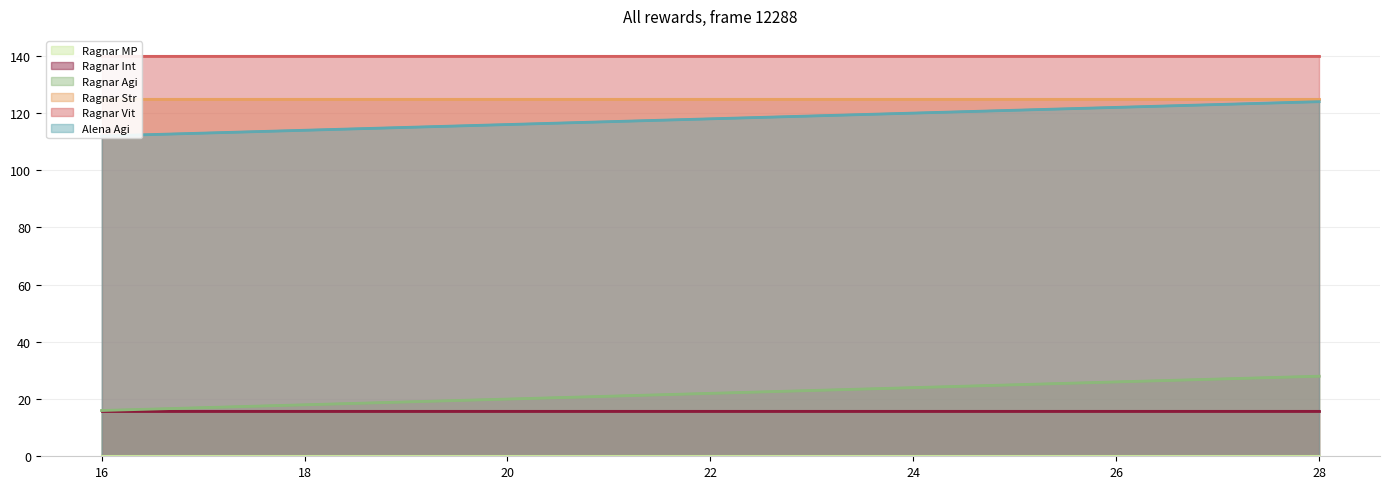

At which label does Ragnar Str reach its minimum?

16